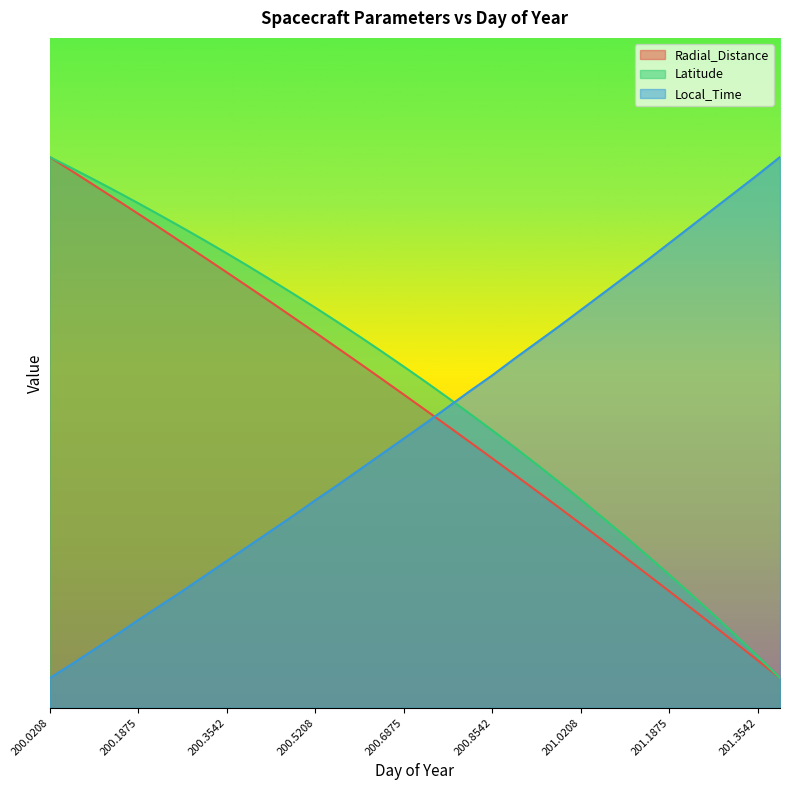

True or false: Radial_Distance and Latitude intersect in this chart.

False